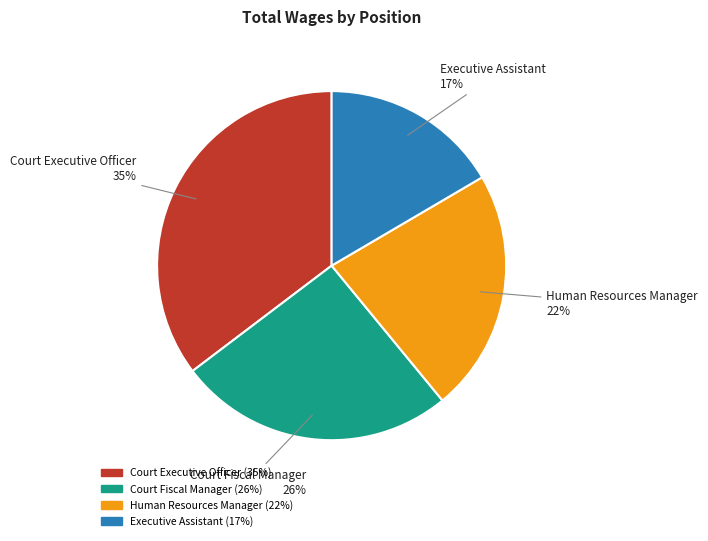

Combined, do Court Fiscal Manager and Human Resources Manager account for over 50%?

No